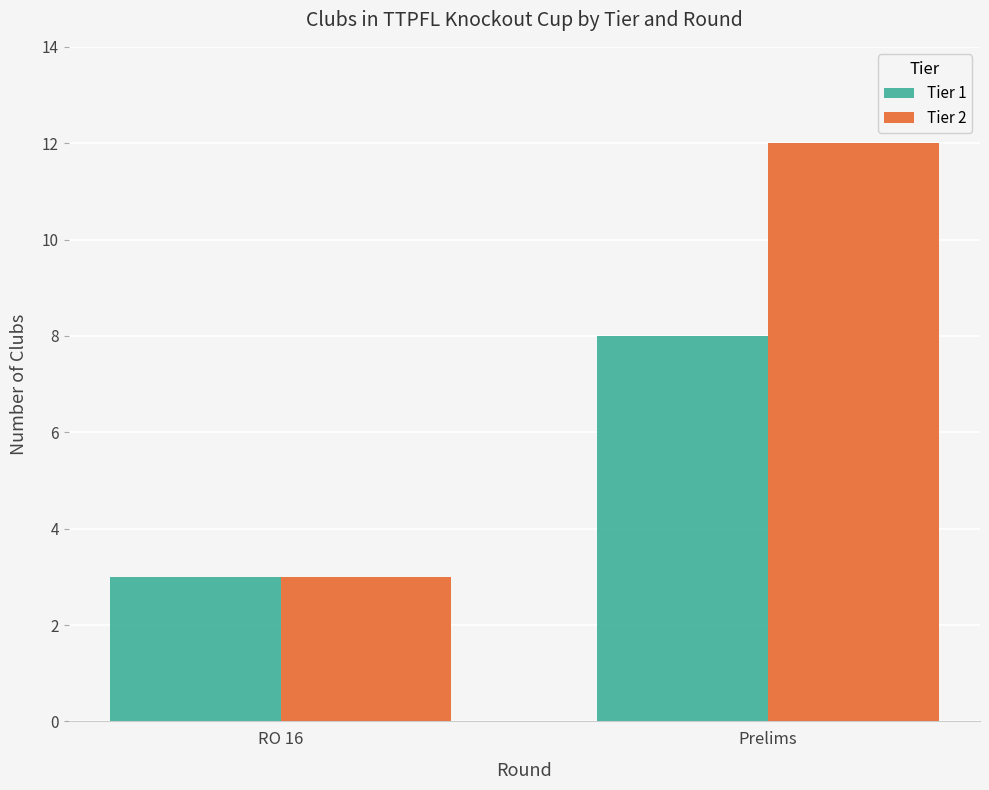

The value of Tier 1 at Prelims is 8. True or false?

True